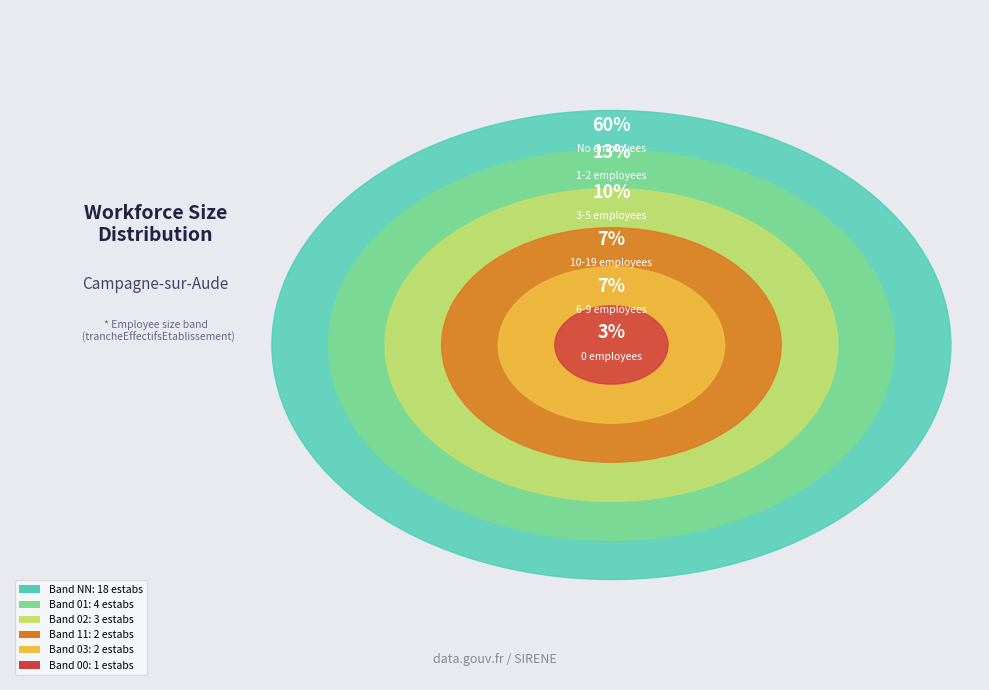

Does 11 represent more than half of the total?

No